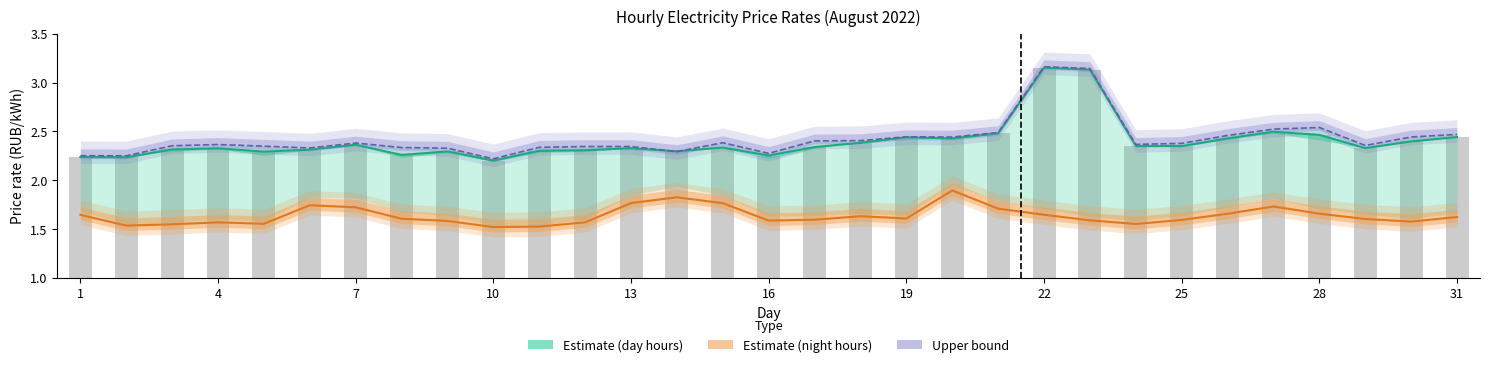

Is it true that Estimate (day hours) equals 2.3 at 16?

True